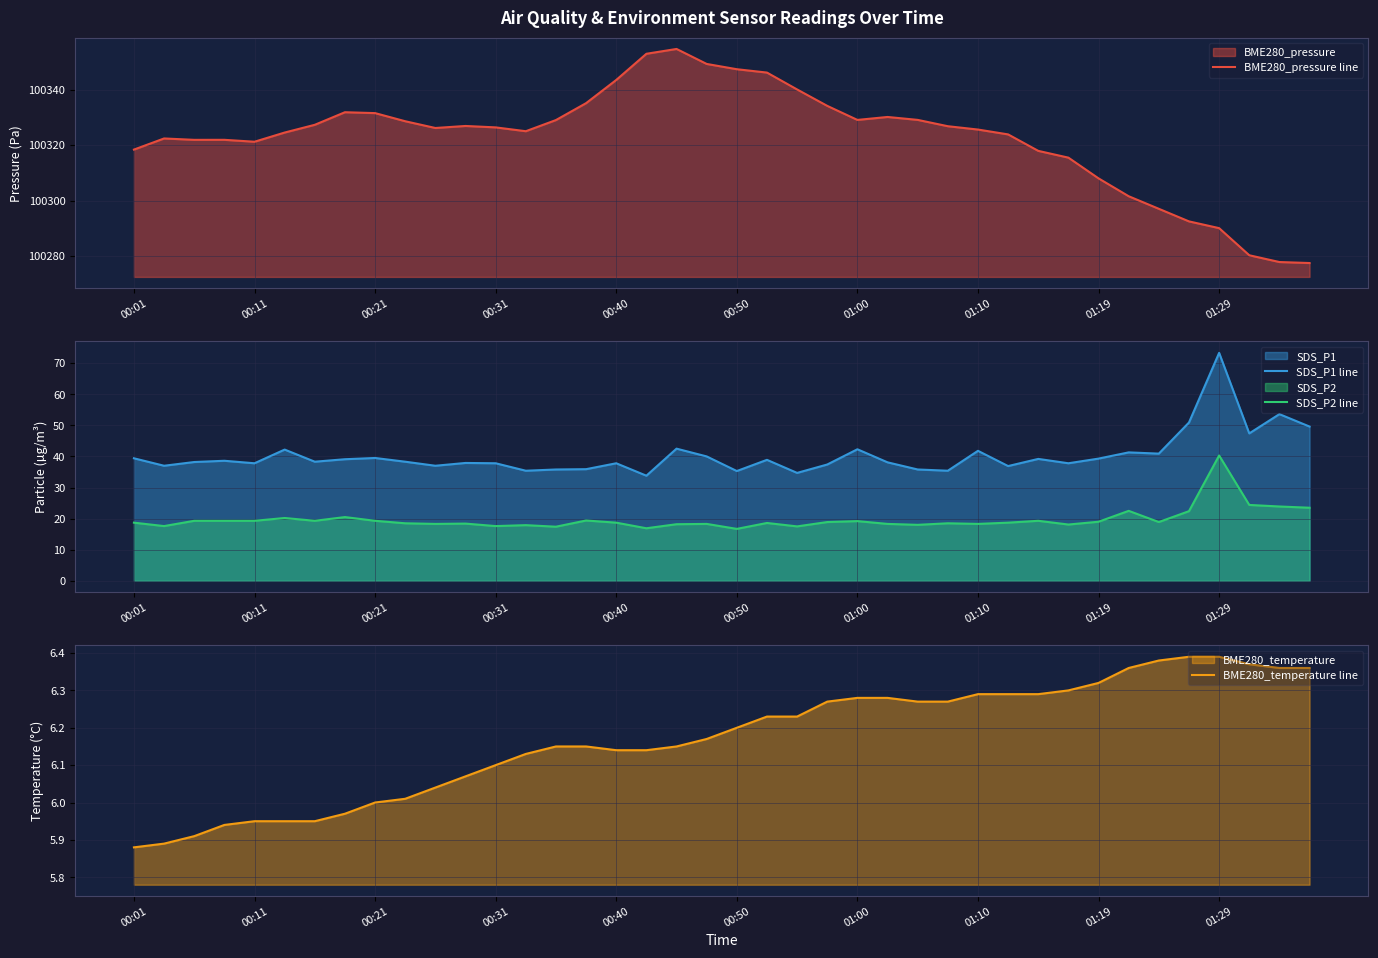

True or false: BME280_pressure line has more than 1 interior local peaks.

True